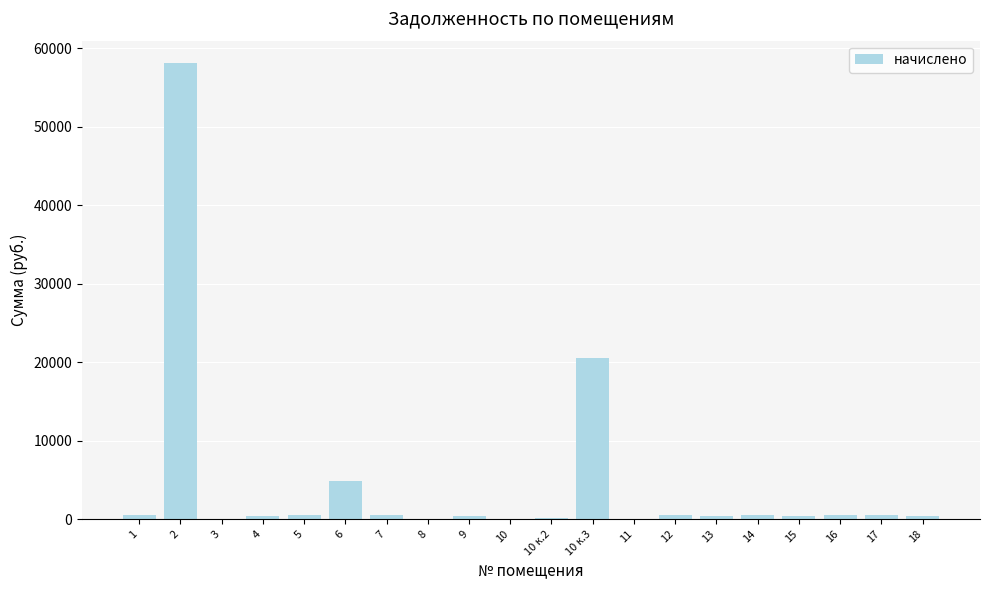

What is the average value?

4486.9